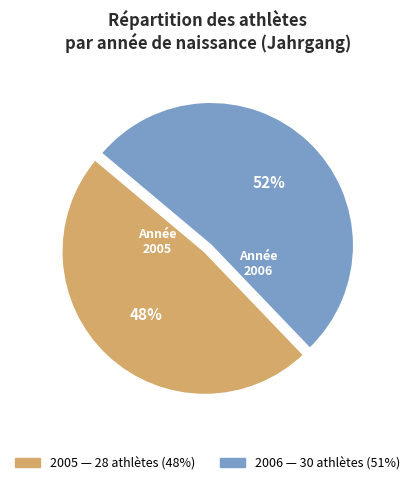

What is the largest slice in the pie chart?

2006